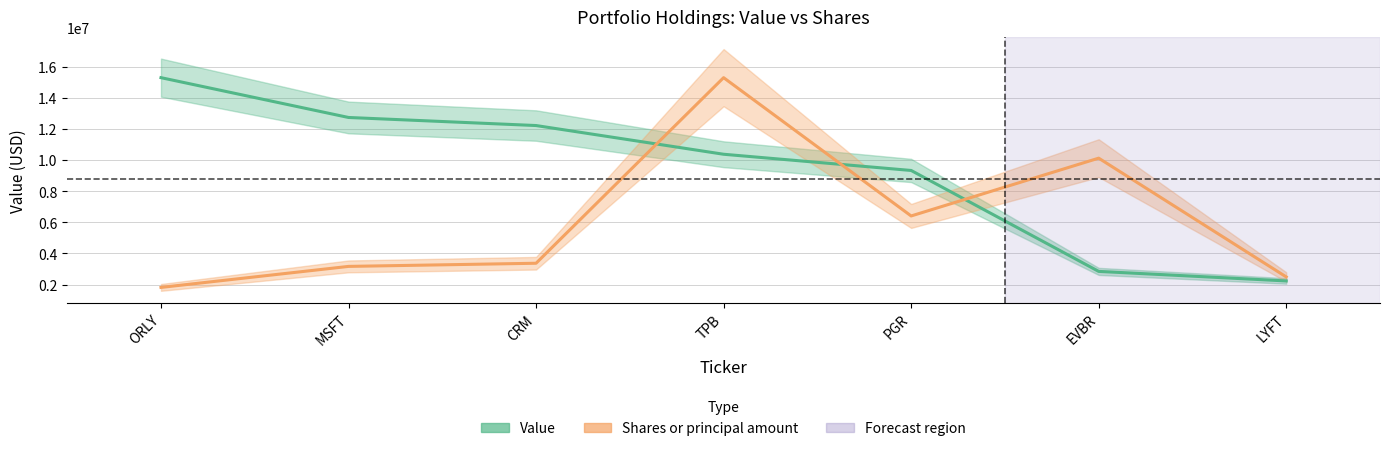

Reading left to right, extract all data points from this chart.

Value: 15288000.0	12732000.0	12214000.0	10371000.0	9330000.0	2850000.0	2238000.0
Shares or principal amount: 1821606.4	3170944.4	3373345.1	15288000.0	6409355.7	10120035.3	2496275.4